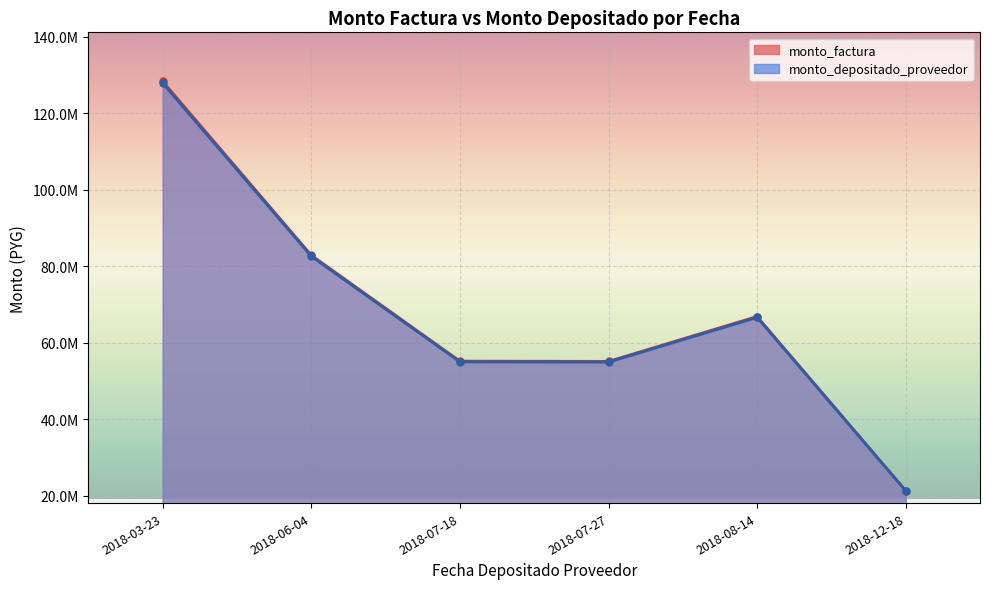

Which series has the widest spread of values?

monto_factura